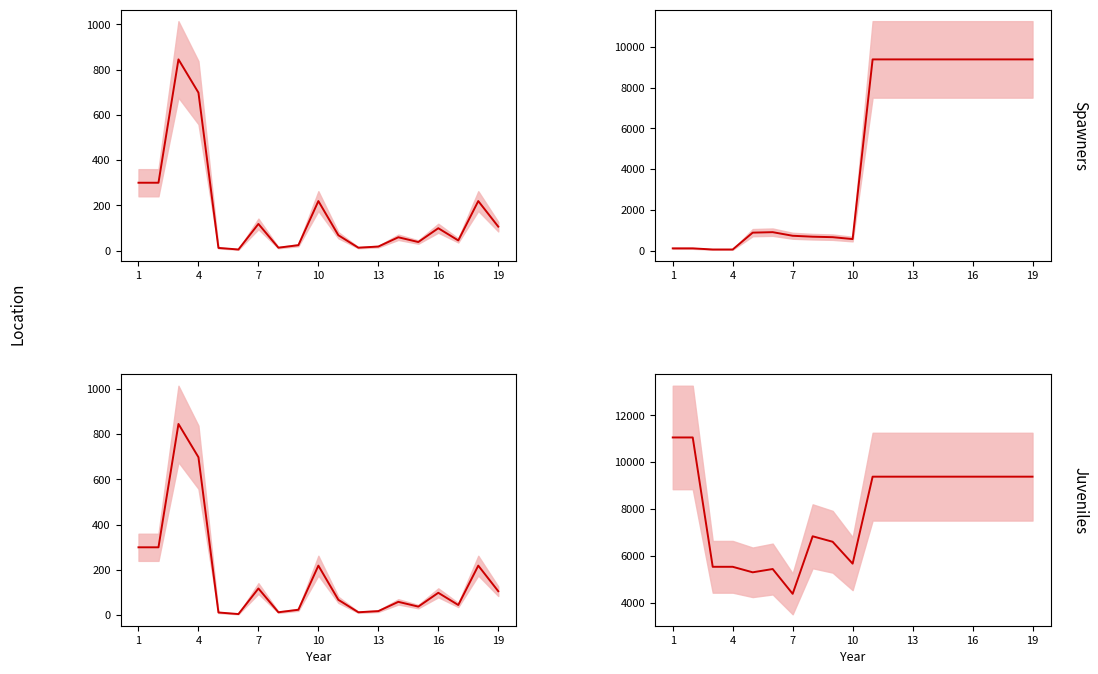

Reading left to right, list all the values displayed in this chart.

Залишок mean: 300.0	300.0	845.0	698.0	12.0	5.0	118.0	13.0	24.0	219.0	68.0	13.0	18.0	59.0	38.0	99.0	45.0	219.0	106.0
Ціна mean: 110.5	110.5	55.3	55.3	882.1	905.5	728.8	683.2	659.8	566.2	9379.3	9379.3	9379.3	9379.3	9379.3	9379.3	9379.3	9379.3	9379.3
Доп. ціна mean: 11055.0	11055.0	5528.0	5528.0	5292.4	5432.8	4372.9	6831.9	6597.9	5662.1	9379.3	9379.3	9379.3	9379.3	9379.3	9379.3	9379.3	9379.3	9379.3